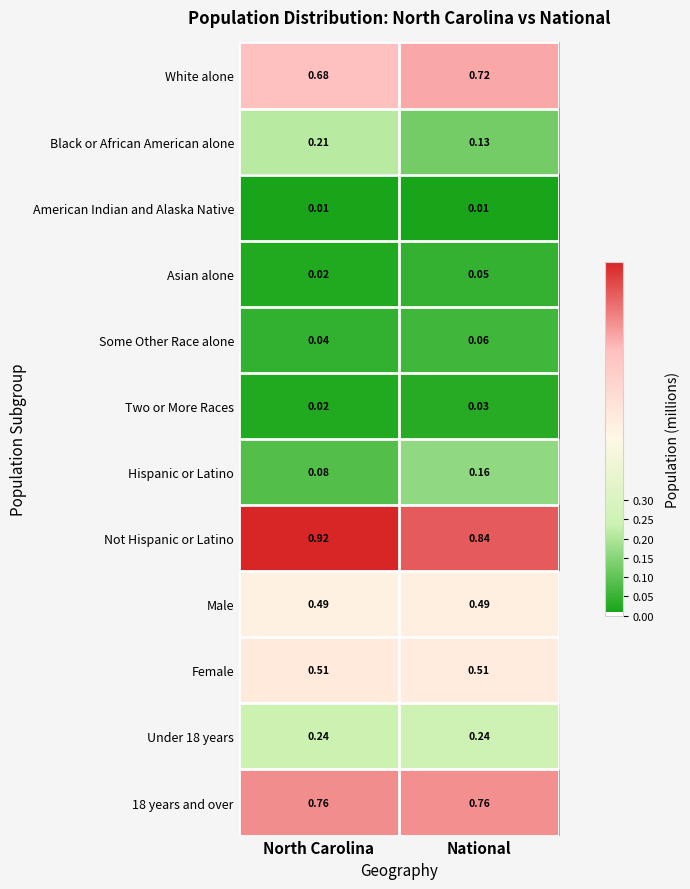

At which category is the sum across all series the highest?

National